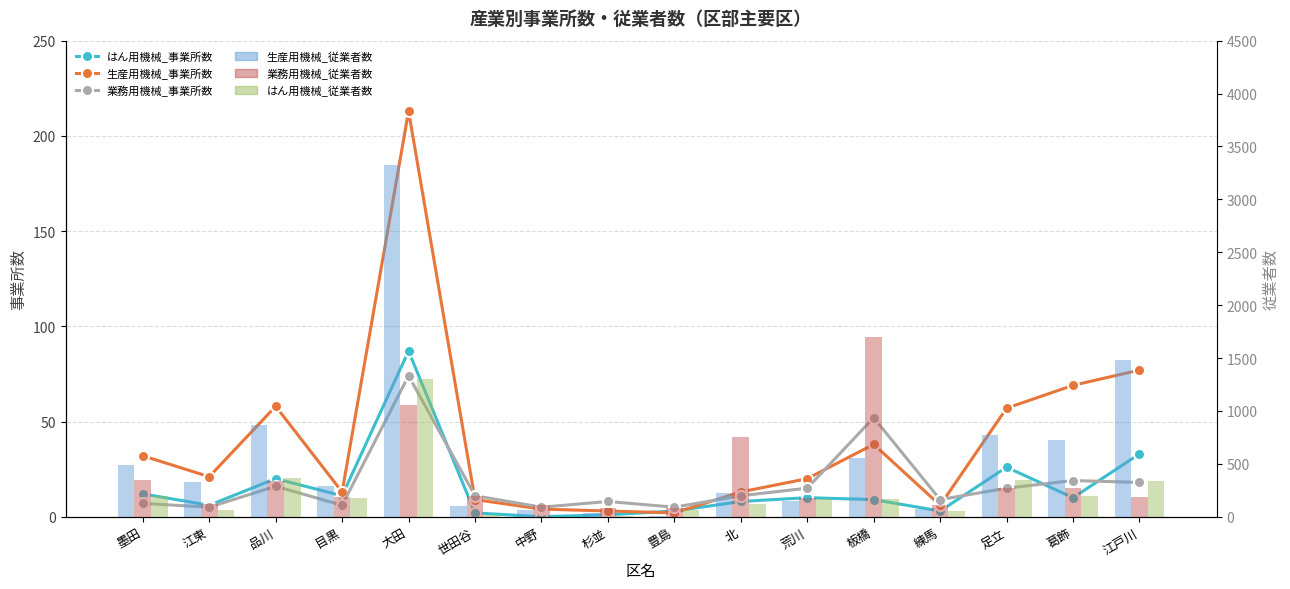

How many groups of bars are there?

16